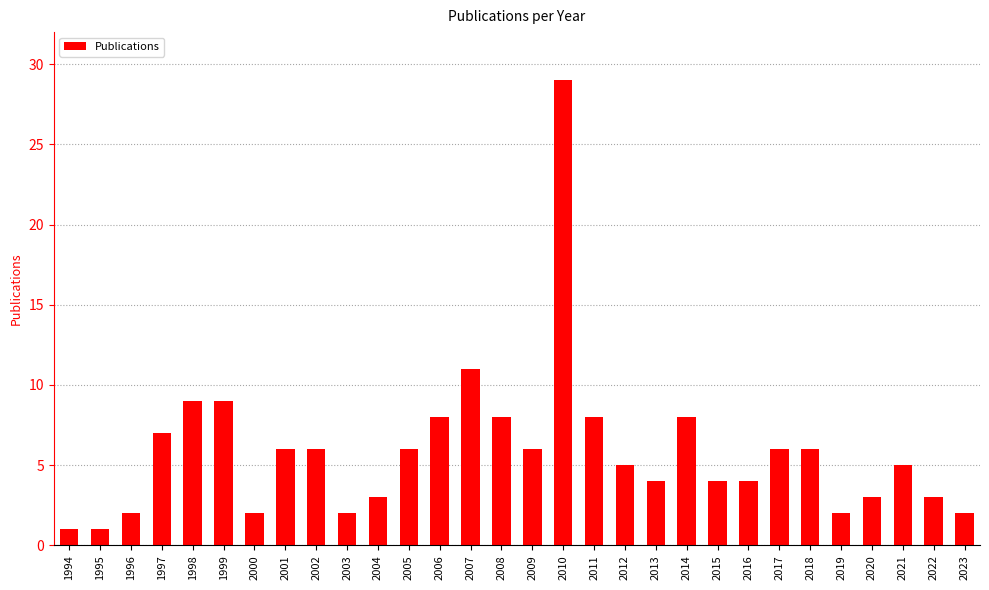

Reading right to left, transcribe all the data shown in this chart.

2023=2	2022=3	2021=5	2020=3	2019=2	2018=6	2017=6	2016=4	2015=4	2014=8	2013=4	2012=5	2011=8	2010=29	2009=6	2008=8	2007=11	2006=8	2005=6	2004=3	2003=2	2002=6	2001=6	2000=2	1999=9	1998=9	1997=7	1996=2	1995=1	1994=1